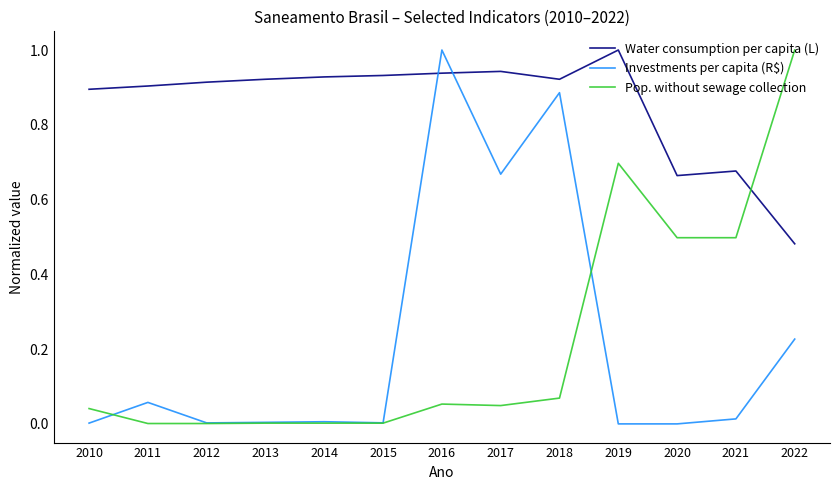

Which series has the largest total across all categories?

Water consumption per capita (L)